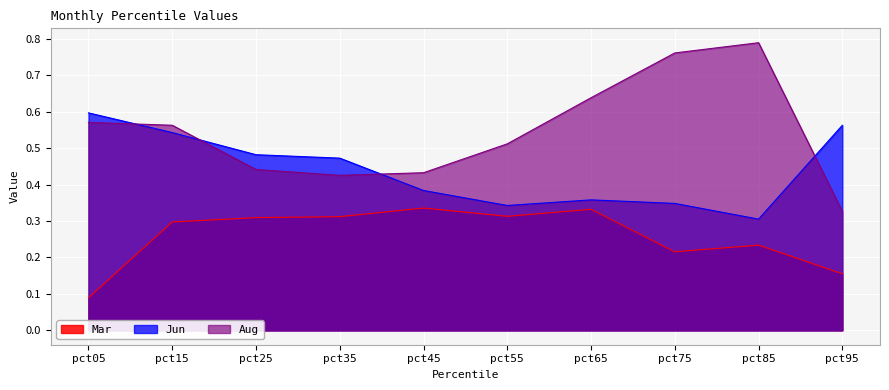

Reading left to right, transcribe all the data shown in this chart.

Mar: 0.1	0.3	0.3	0.3	0.3	0.3	0.3	0.2	0.2	0.2
Jun: 0.6	0.5	0.5	0.5	0.4	0.3	0.4	0.3	0.3	0.6
Aug: 0.6	0.6	0.4	0.4	0.4	0.5	0.6	0.8	0.8	0.3